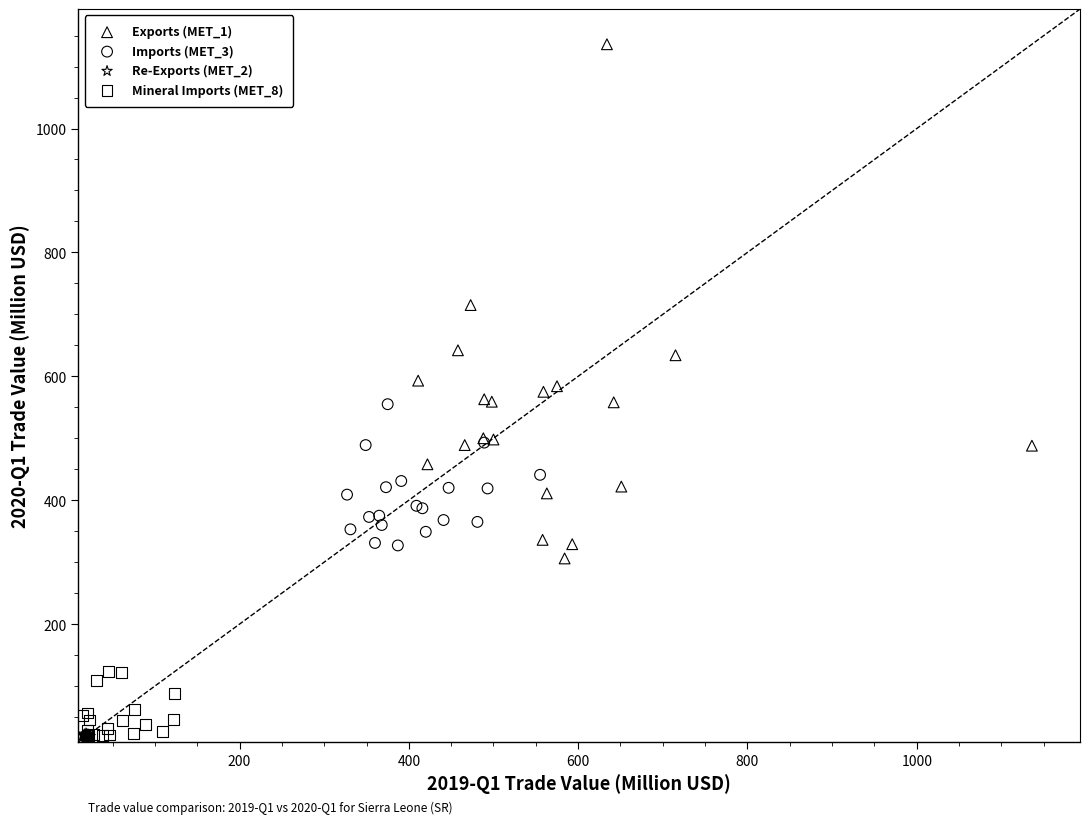

What are all the series names shown in the legend?

Exports (MET_1), Imports (MET_3), Re-Exports (MET_2), Mineral Imports (MET_8)